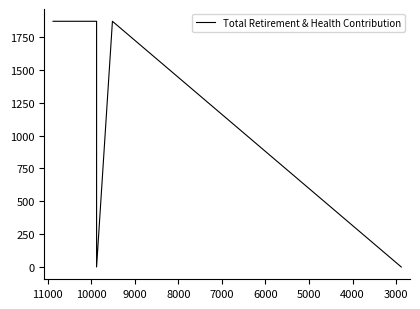

What is the average value?

1336